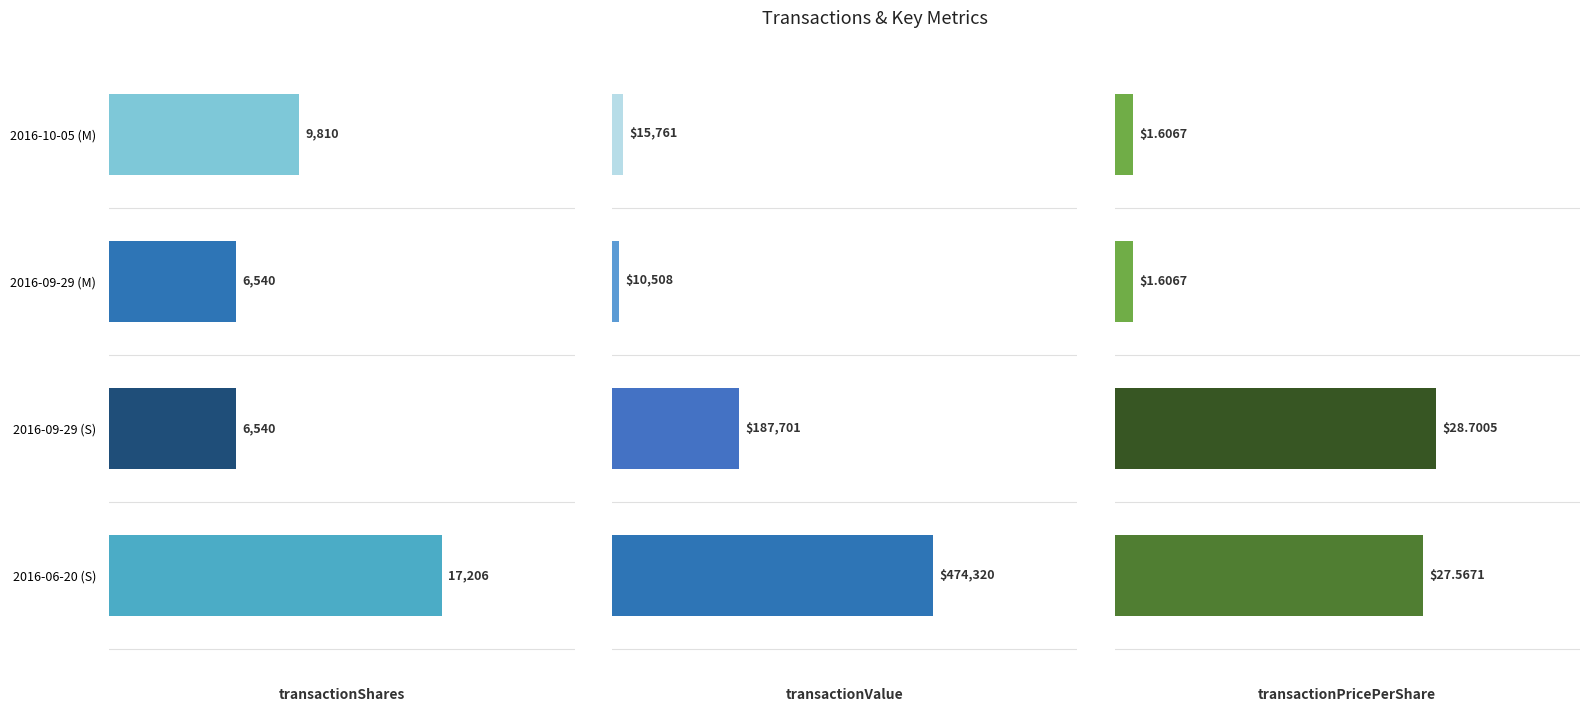

What is the value of the transactionPricePerShare bar at the 2nd from the left?

1.6